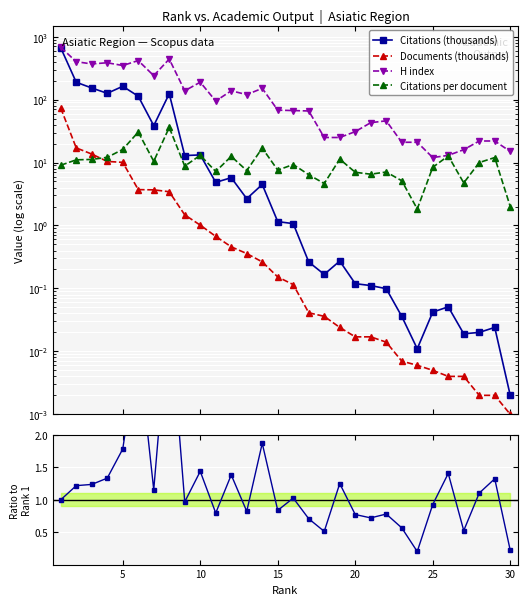

What is the maximum value for Documents (thousands)?

73.4